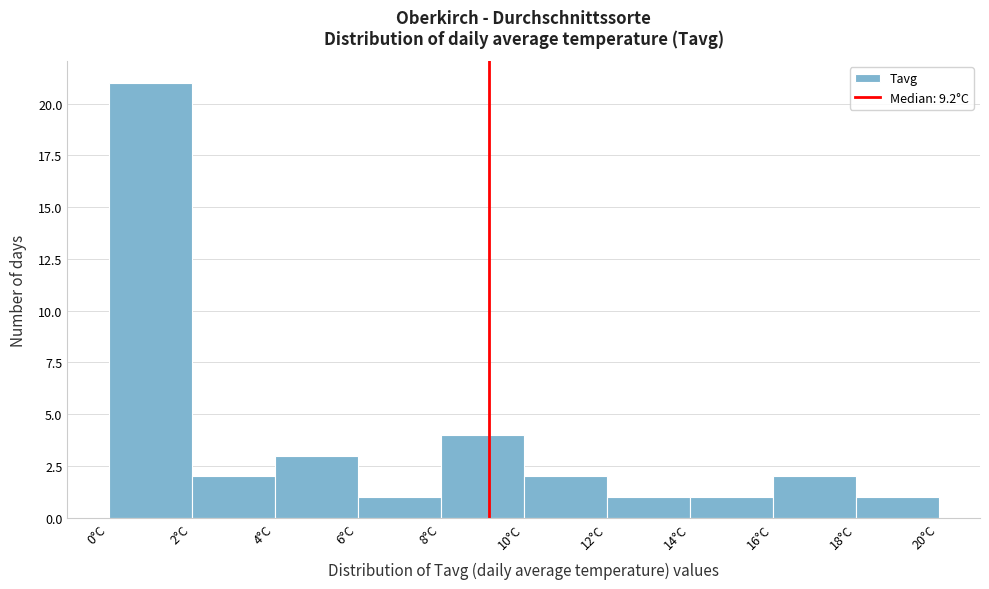

Reading left to right, list every bar in this chart as the range it spans on the x-axis followed by its height. The values are not printed on the chart, so give them approximately, as read against the axis.

0 to 2: 21
2 to 4: 2
4 to 6: 3
6 to 8: 1
8 to 10: 4
10 to 12: 2
12 to 14: 1
14 to 16: 1
16 to 18: 2
18 to 20: 1